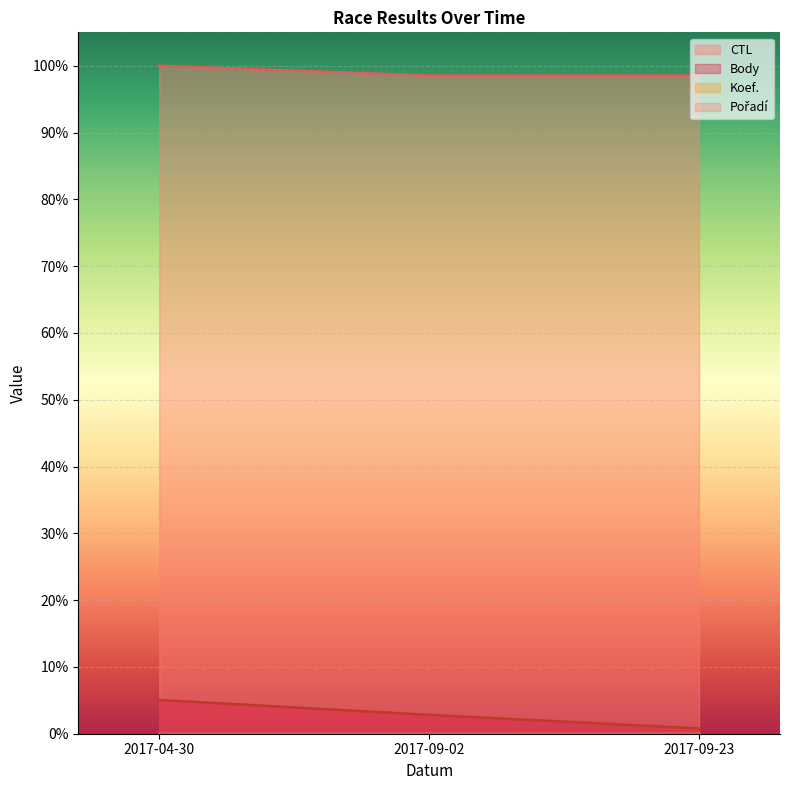

At 2017-09-23, list the series in order from smallest to largest.

Pořadí, Koef., Body, CTL